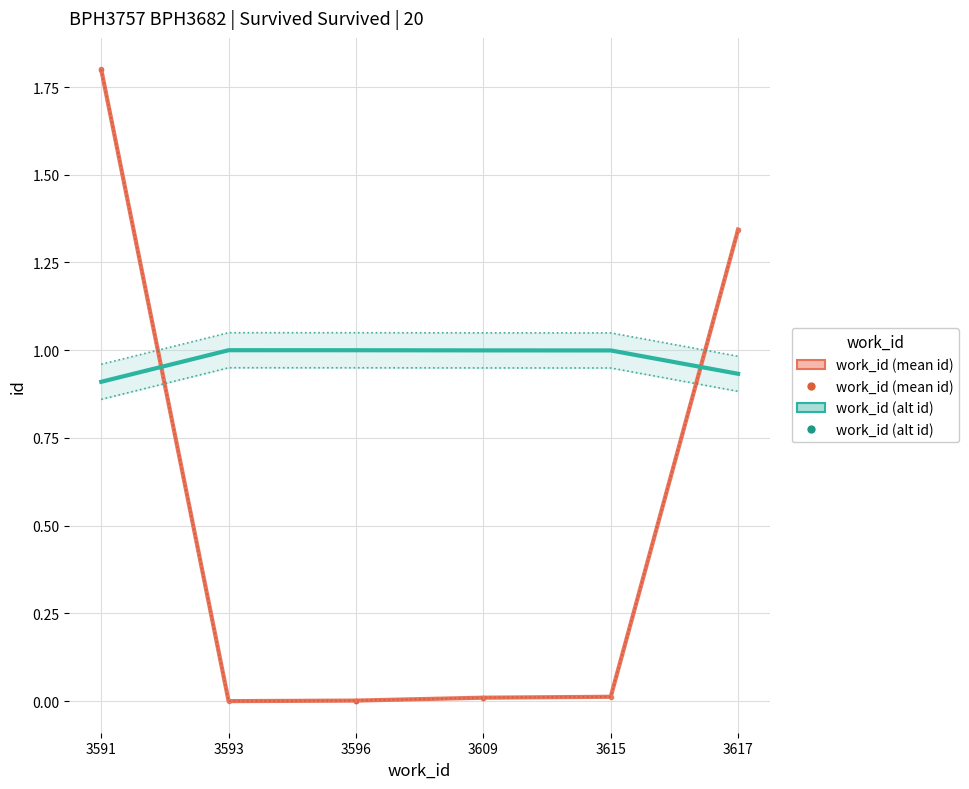

Which series has the largest total across all categories?

work_id (alt id)